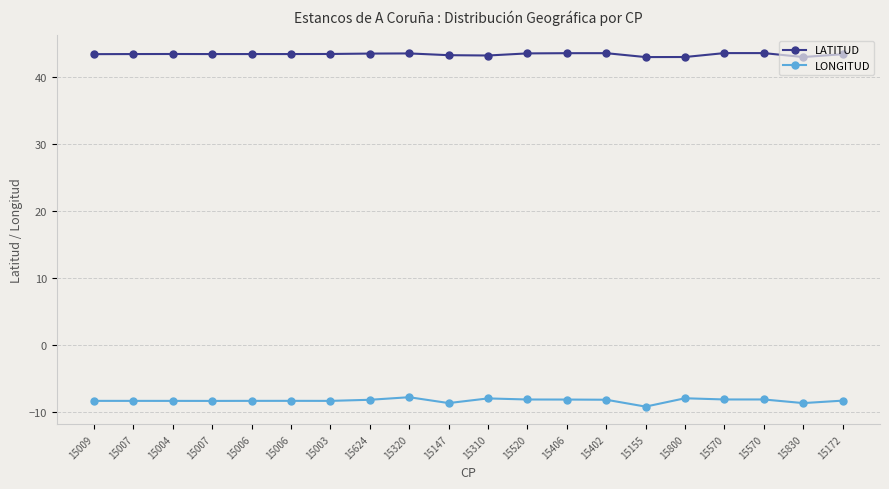

What are all the series names shown in the legend?

LATITUD, LONGITUD